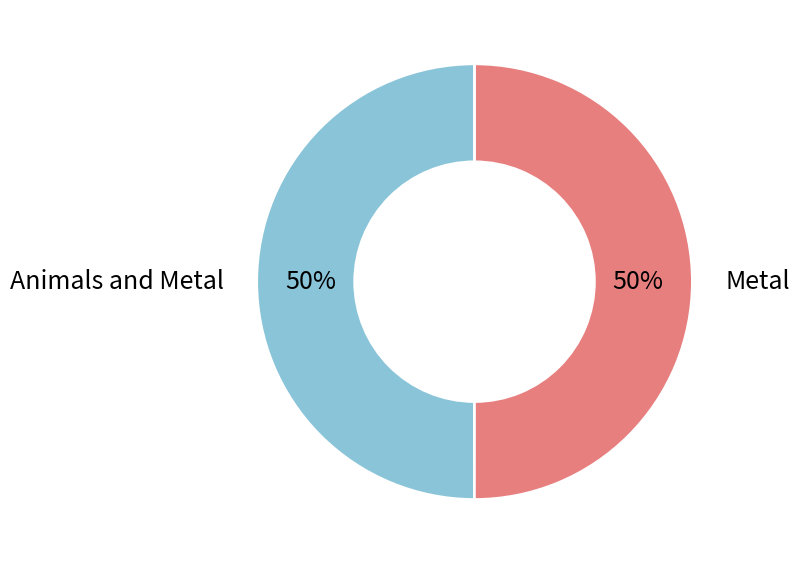

Is the sum of Animals and Metal and Metal greater than half?

Yes